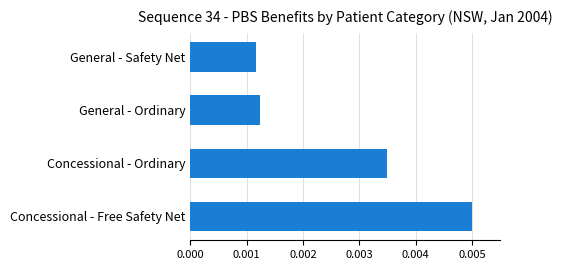

How many data points does each series have?

4